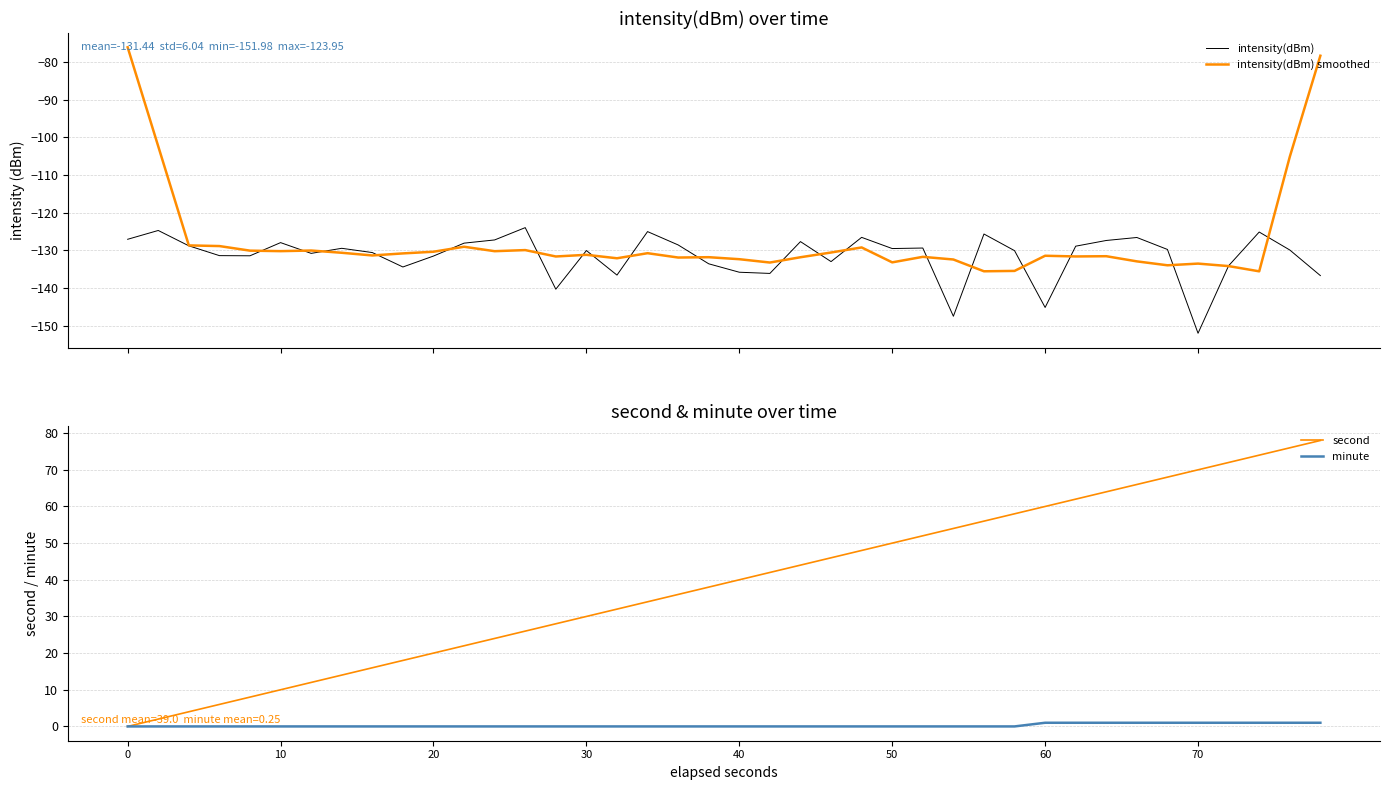

What is the minimum value for intensity(dBm)?

-152.0